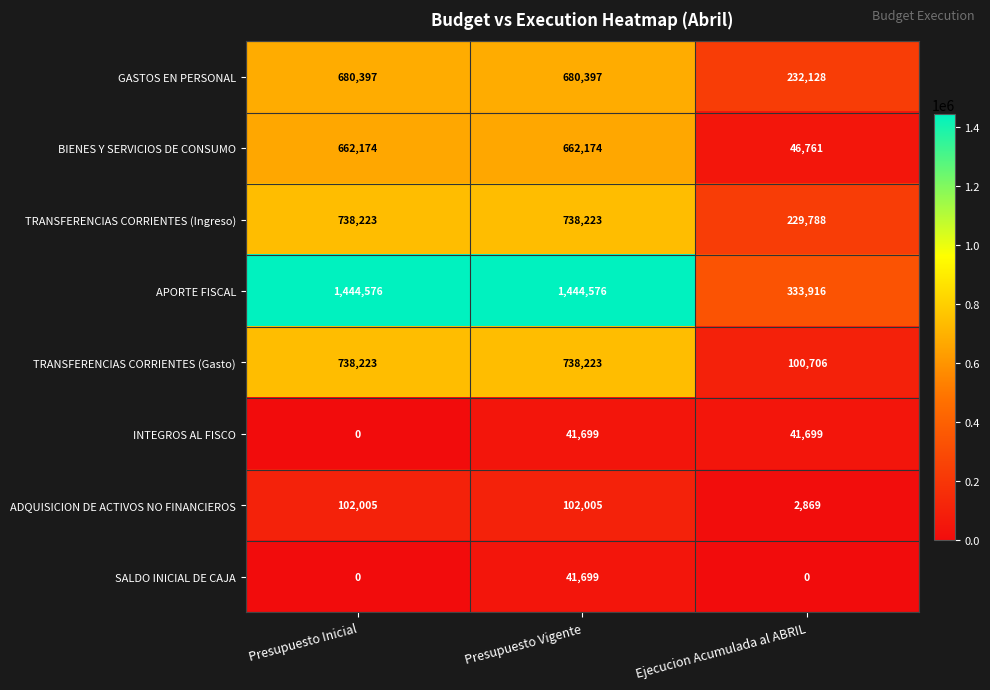

What is the sum of the SALDO INICIAL DE CAJA values at Ejecucion Acumulada al ABRIL and Presupuesto Vigente?

41699